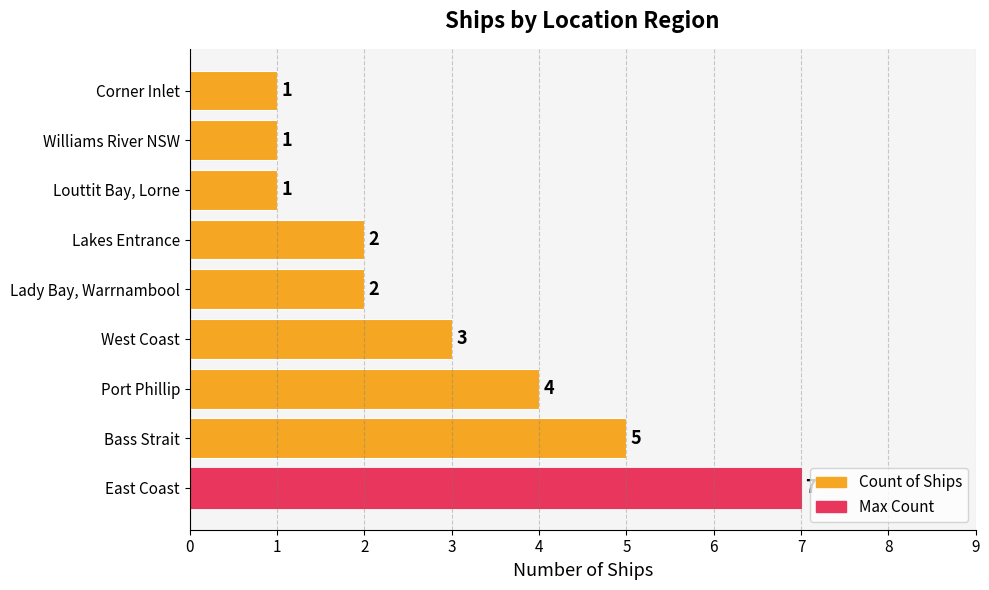

What is the difference between the second highest and second lowest values?

4